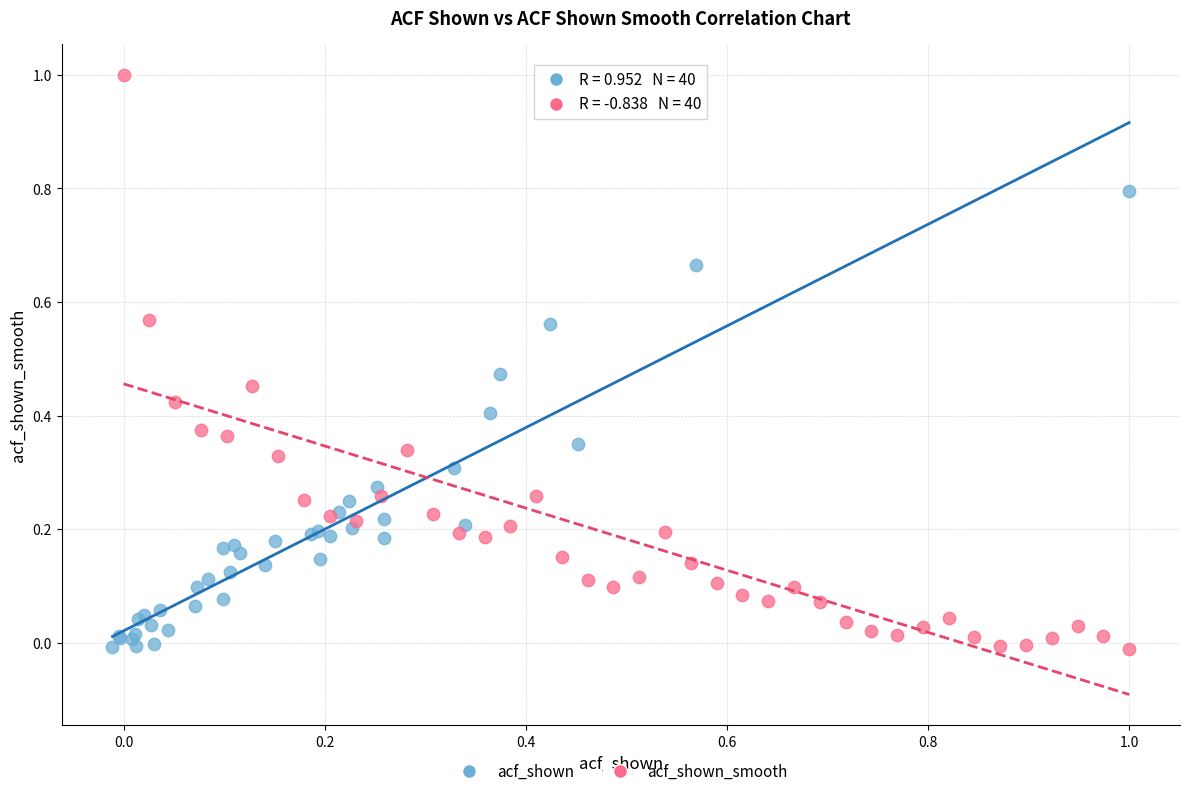

Which series has the largest Y range (max minus min)?

acf_shown_smooth